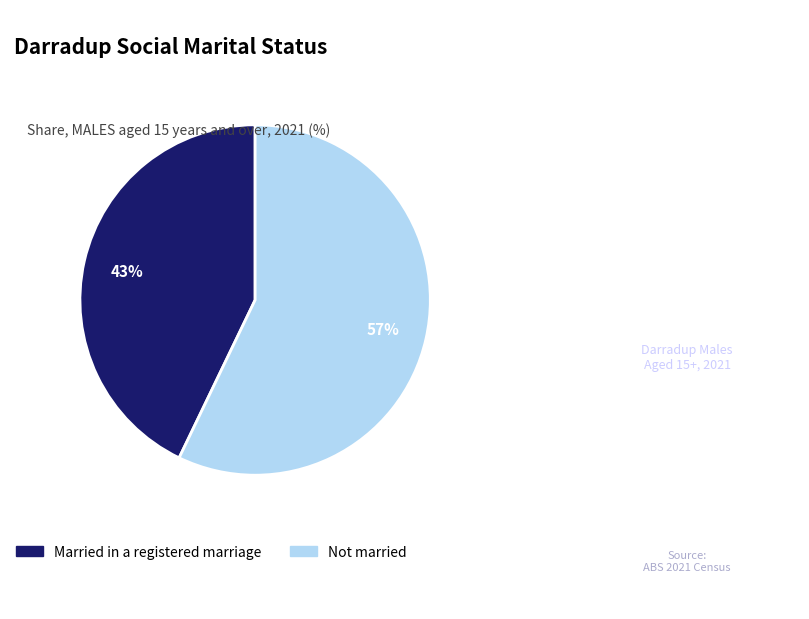

To the nearest percent, what is the average slice percentage?

50%